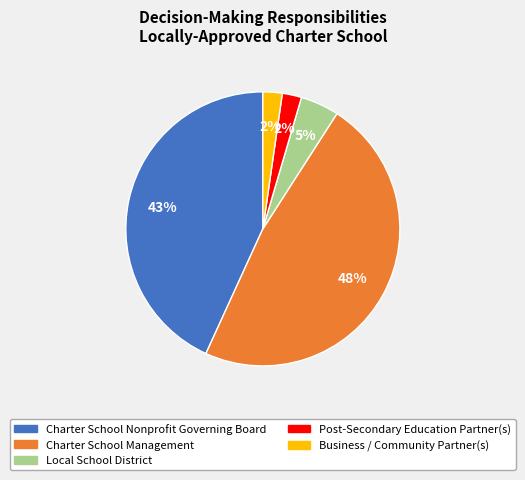

How many slices are in this pie chart?

5